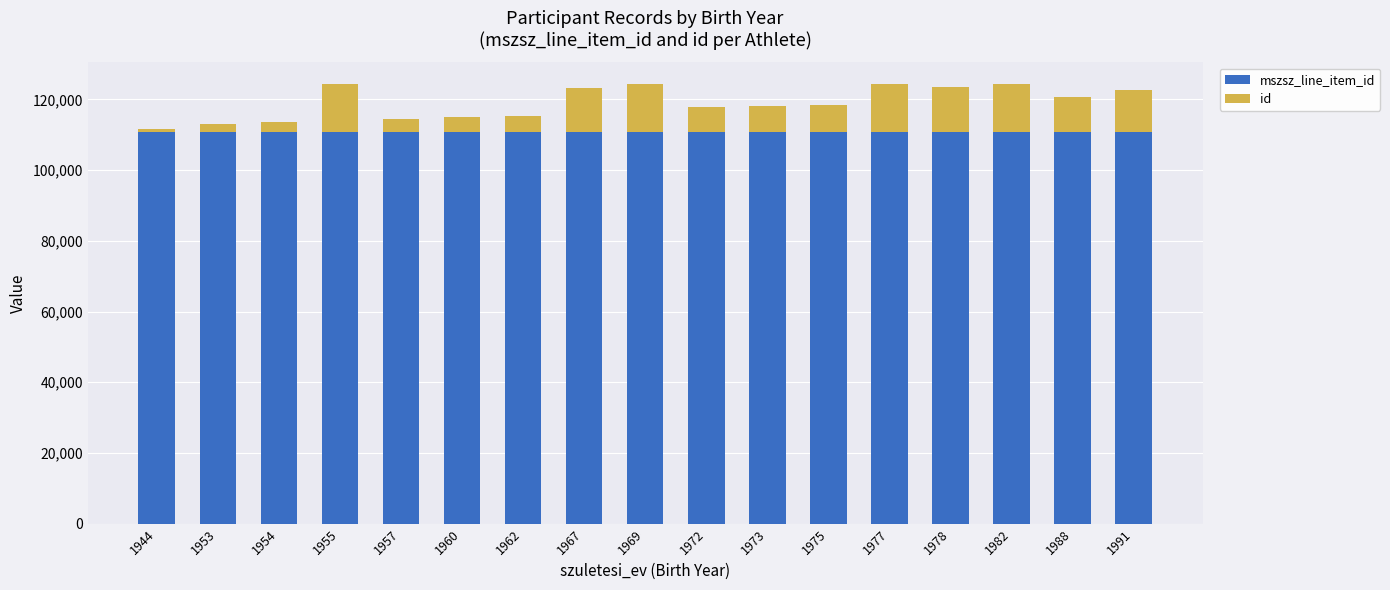

Are the bars grouped side by side (vs. stacked)?

No